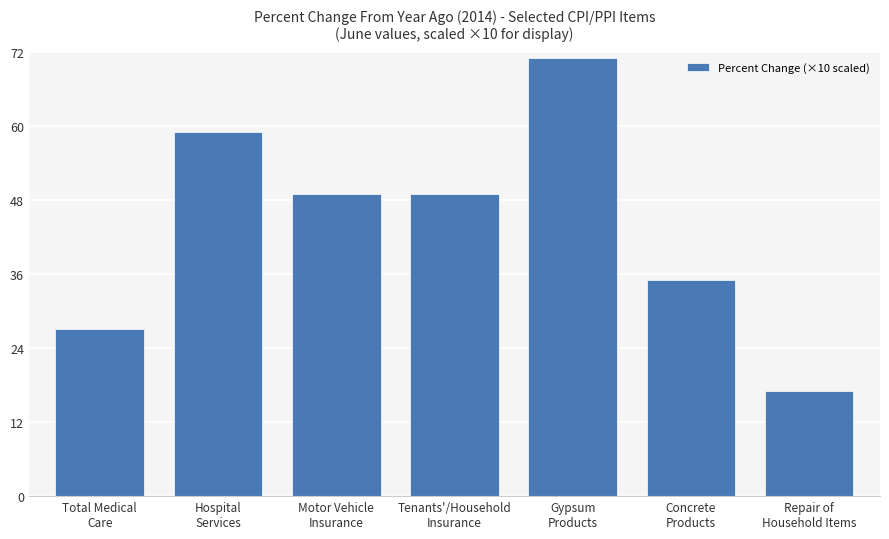

Does the chart contain any negative values?

No